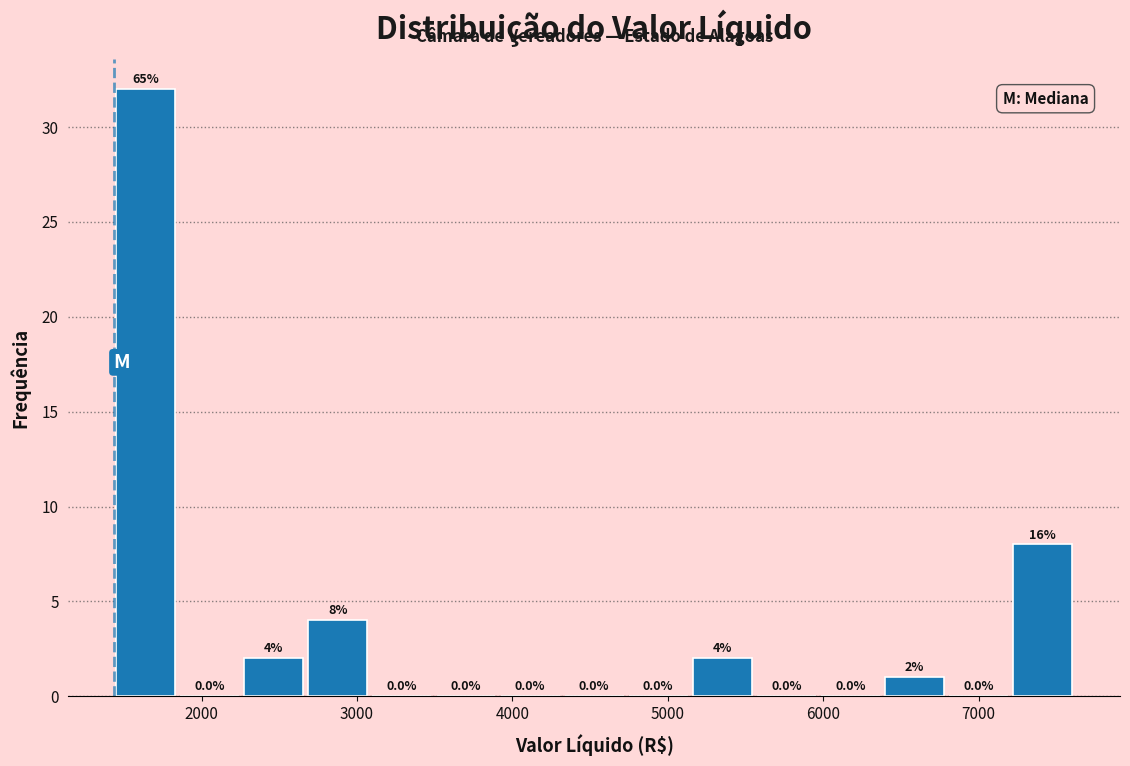

Over which range of the x-axis is the bar tallest?

1400 to 1800